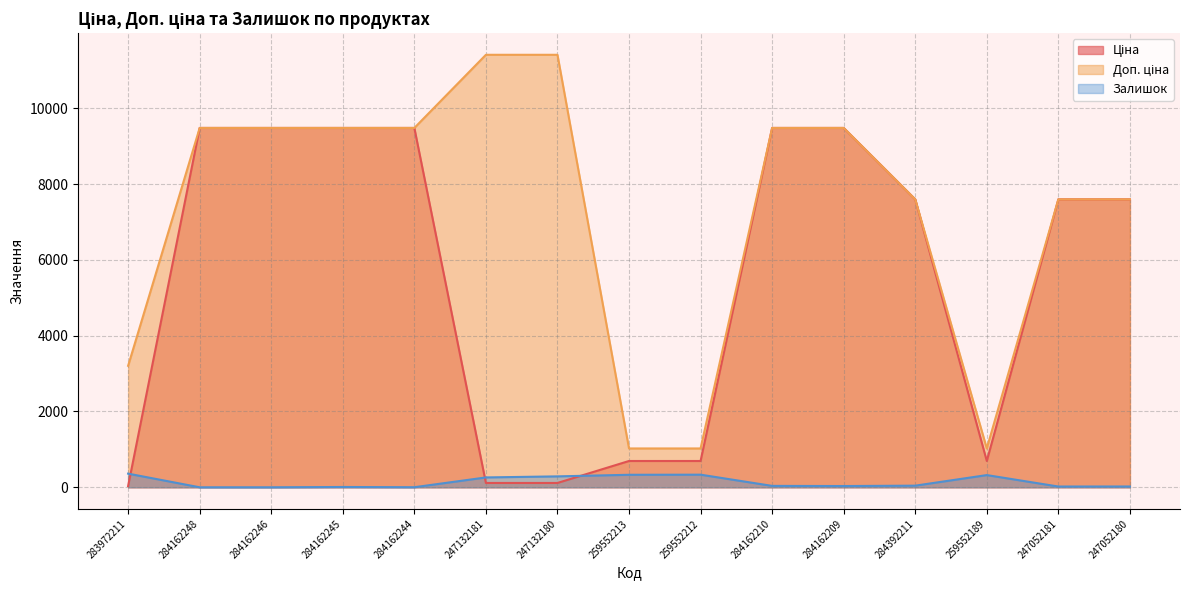

The value of Залишок at 284162245 is 14.3. True or false?

False